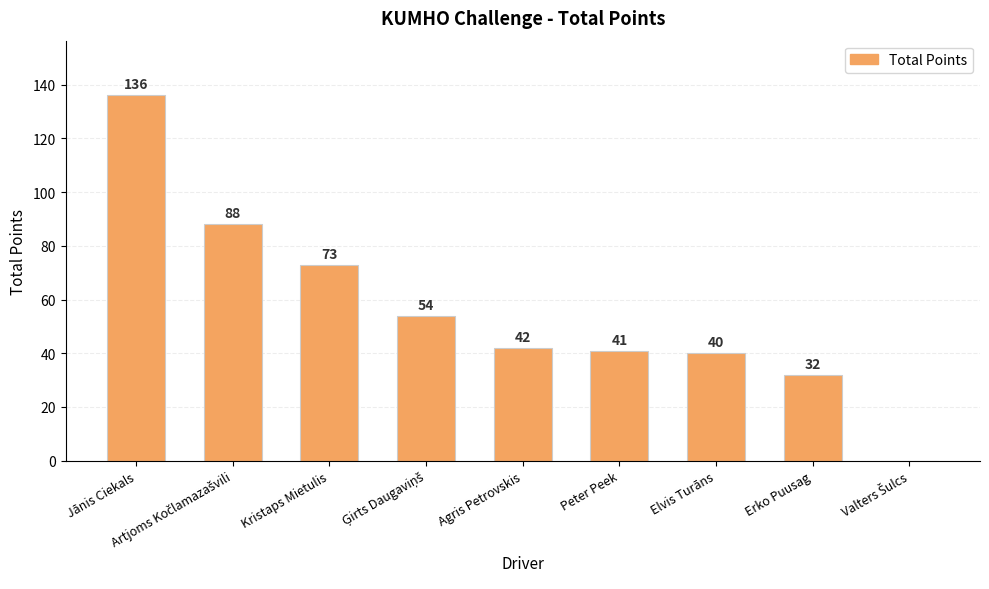

The value at Jānis Ciekals is 136. True or false?

True